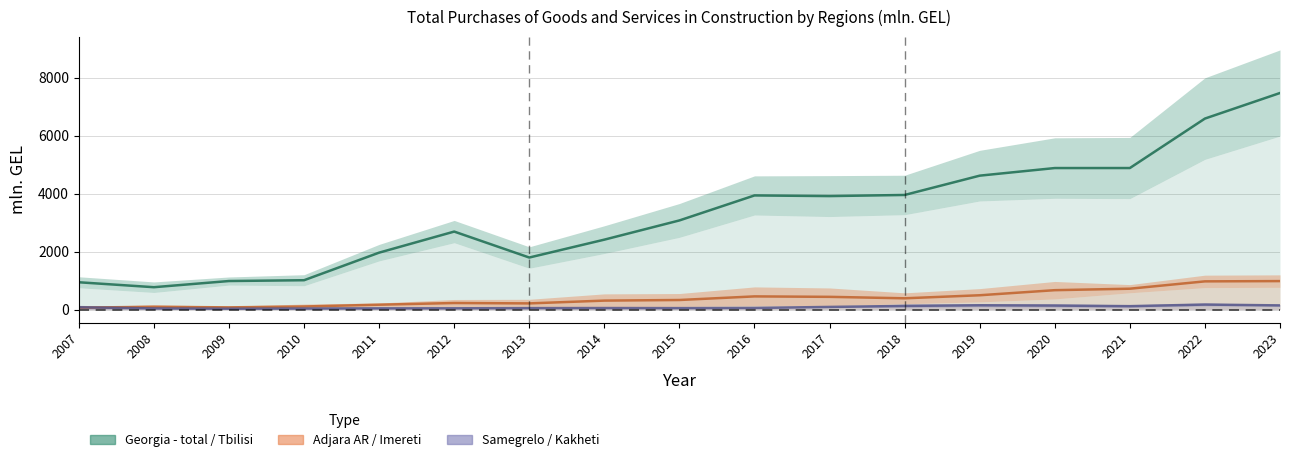

What is the sum of all Samegrelo-Zemo Svaneti values?

1936.5